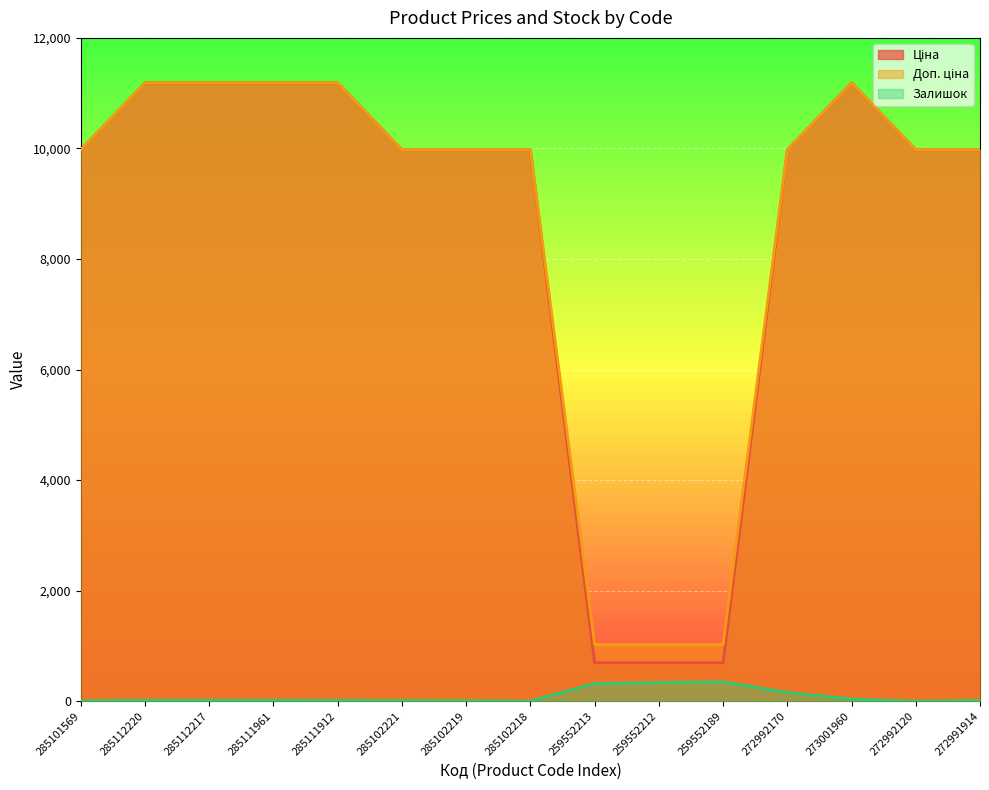

Does the chart display data point markers on the line(s)?

No